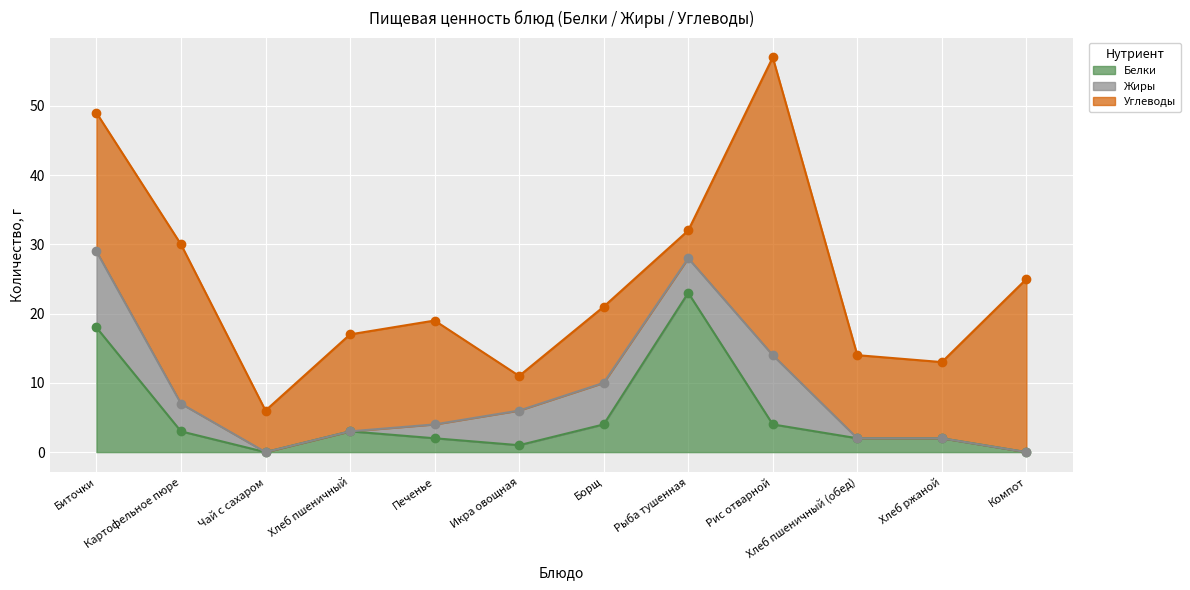

What is the average value of the Углеводы series?

16